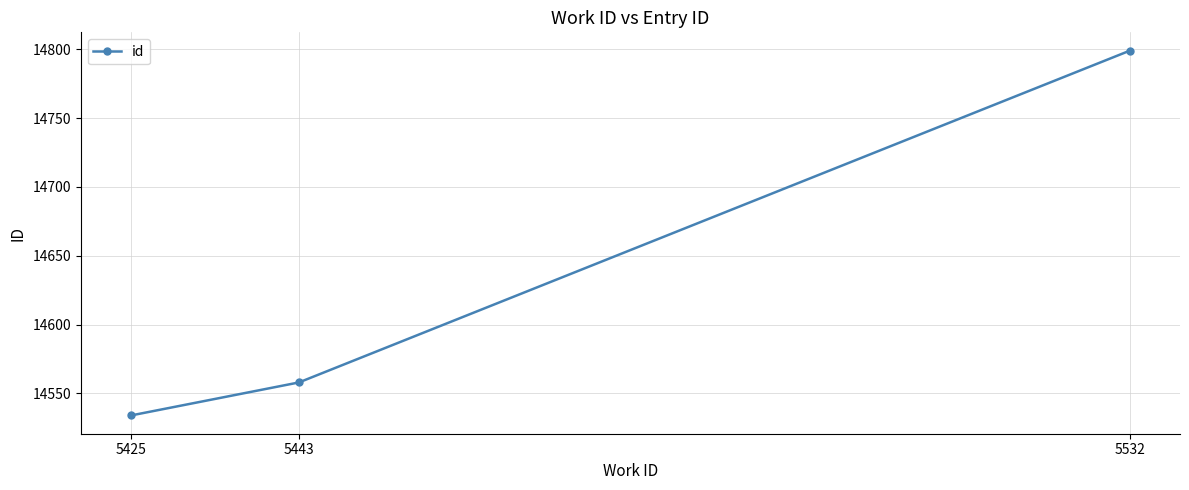

The value at 5532 is 6896. True or false?

False